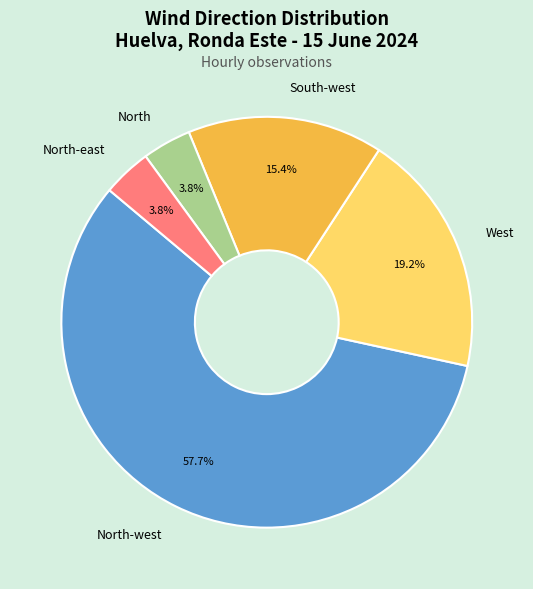

To the nearest percent, what portion does South-west represent?

15%